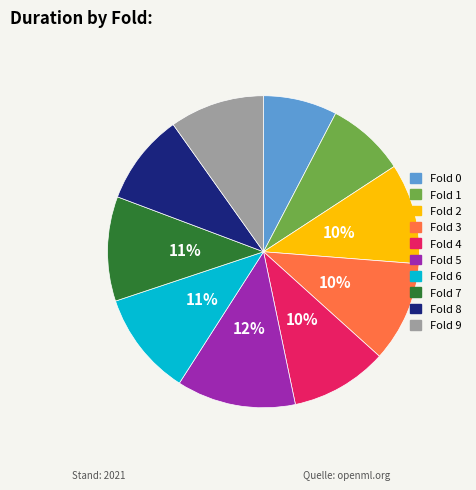

To the nearest percent, what is the difference between the Fold 6 and Fold 1 slice percentages?

3%